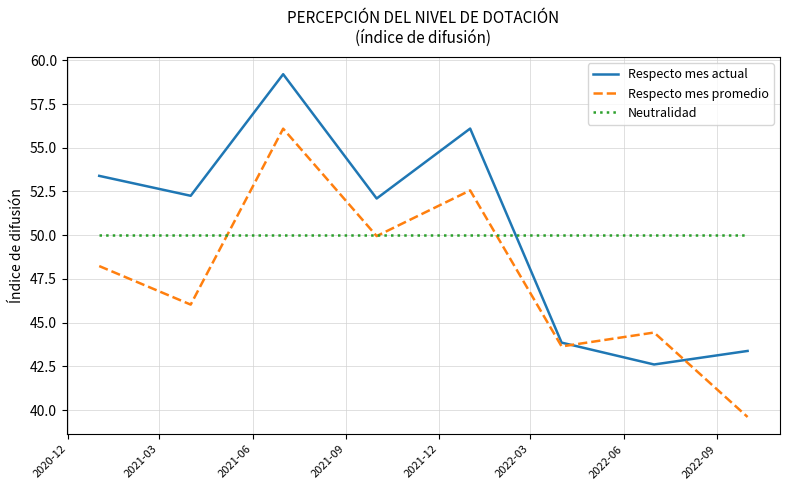

Reading left to right, extract all data points from this chart.

Respecto mes actual: 53.4	52.3	59.2	52.1	56.1	43.9	42.6	43.4
Respecto mes promedio: 48.2	46.0	56.1	49.9	52.6	43.6	44.4	39.6
Neutralidad: 50.0	50.0	50.0	50.0	50.0	50.0	50.0	50.0